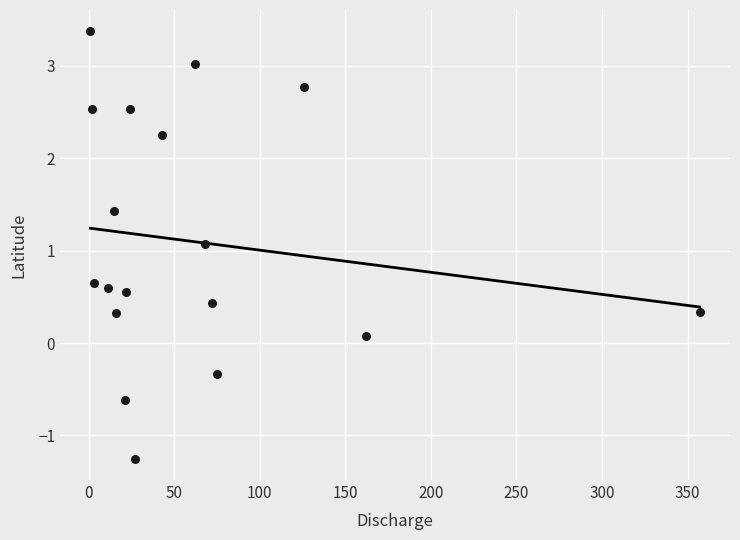

What is the range of Y values (max minus min)?

4.6